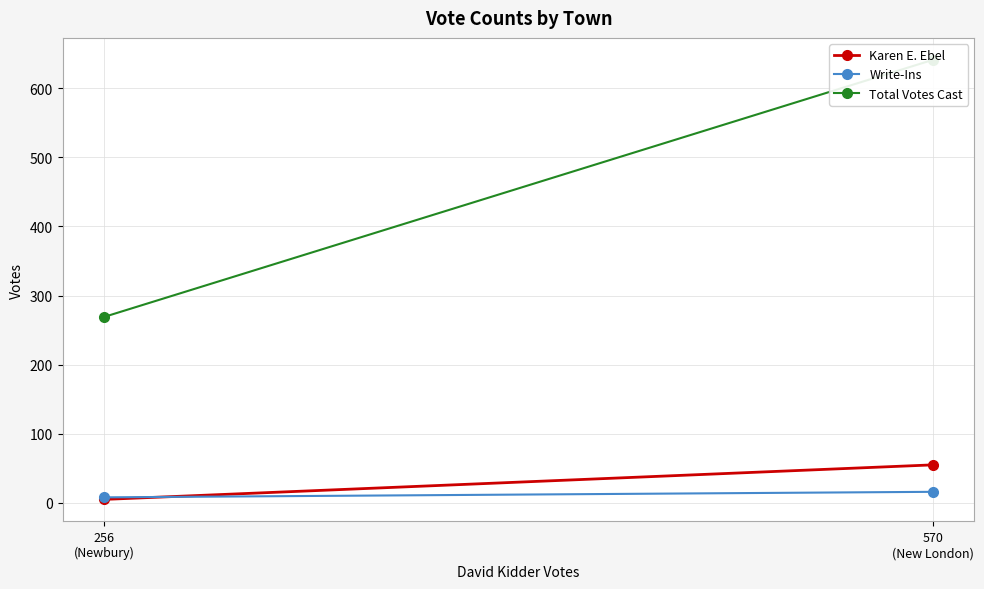

At which category does the chart reach its minimum across all series?

256
(Newbury)